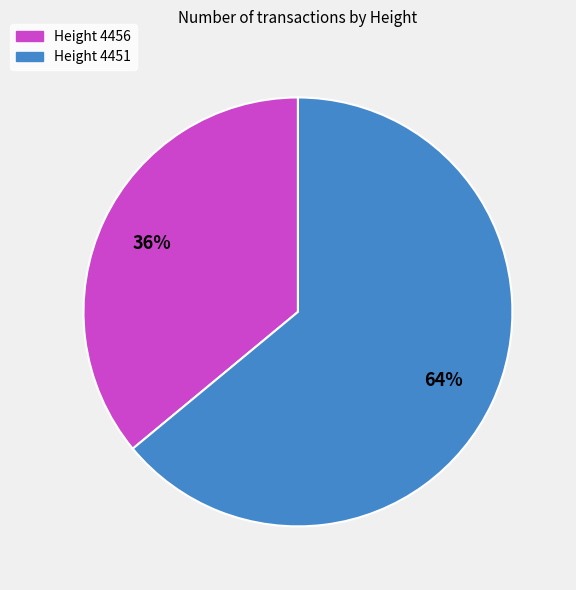

To the nearest percent, what is the difference between the largest and smallest slice percentages?

28%